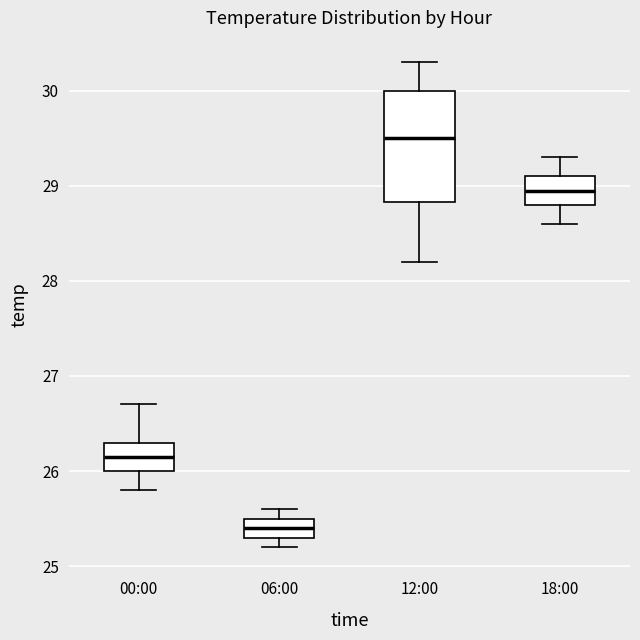

Where does the median line of the box for 06:00 sit on the y-axis? The values are not printed on the chart, so give them approximately, as read against the axis.

25.4